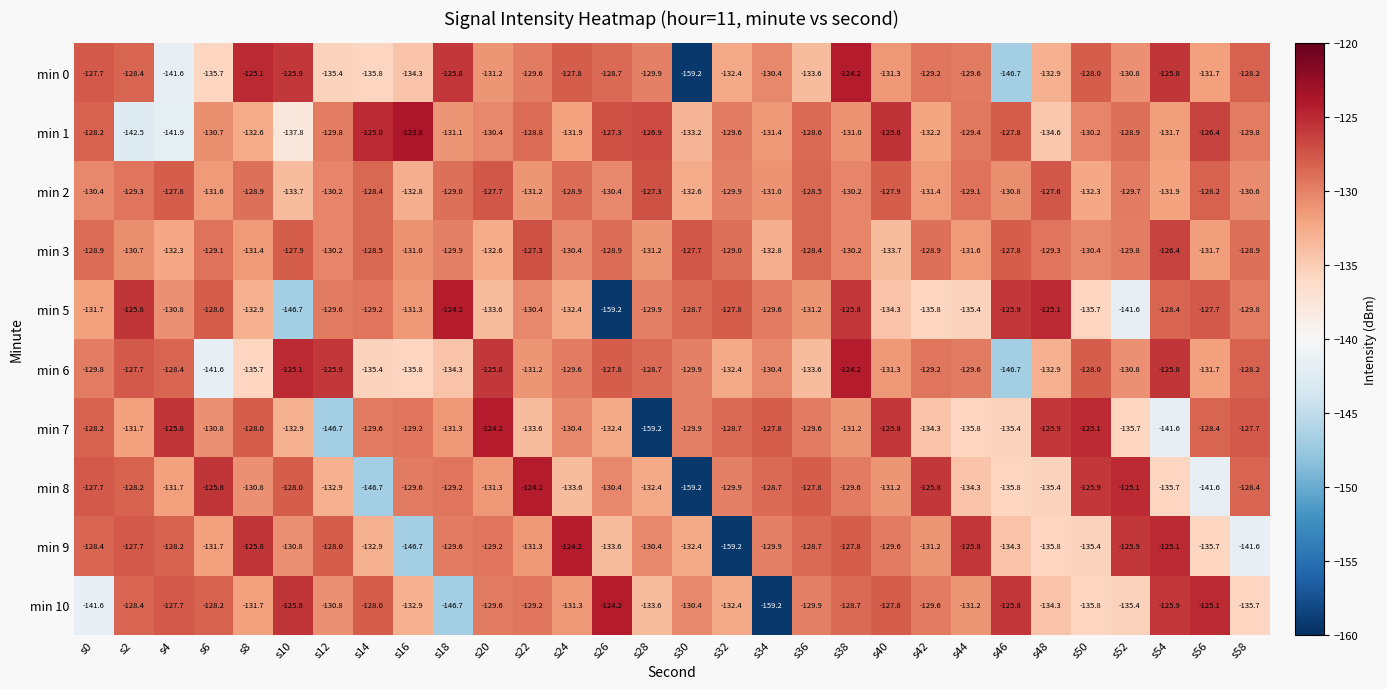

What is the maximum value shown in the chart?

-123.8